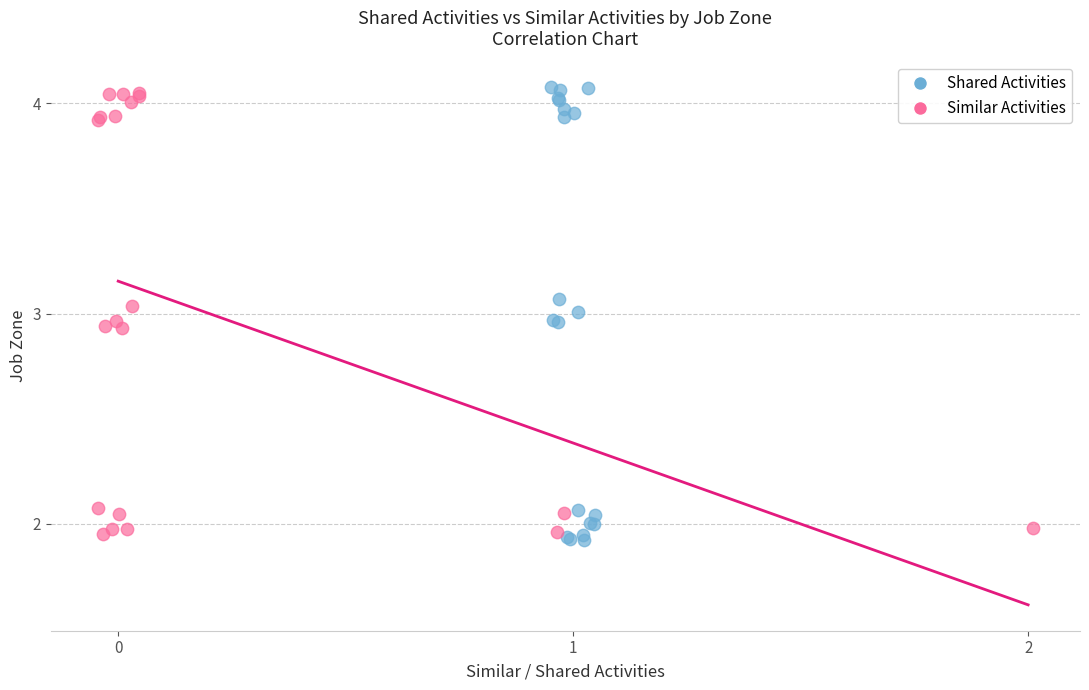

Which series contains the highest Y value?

Shared Activities